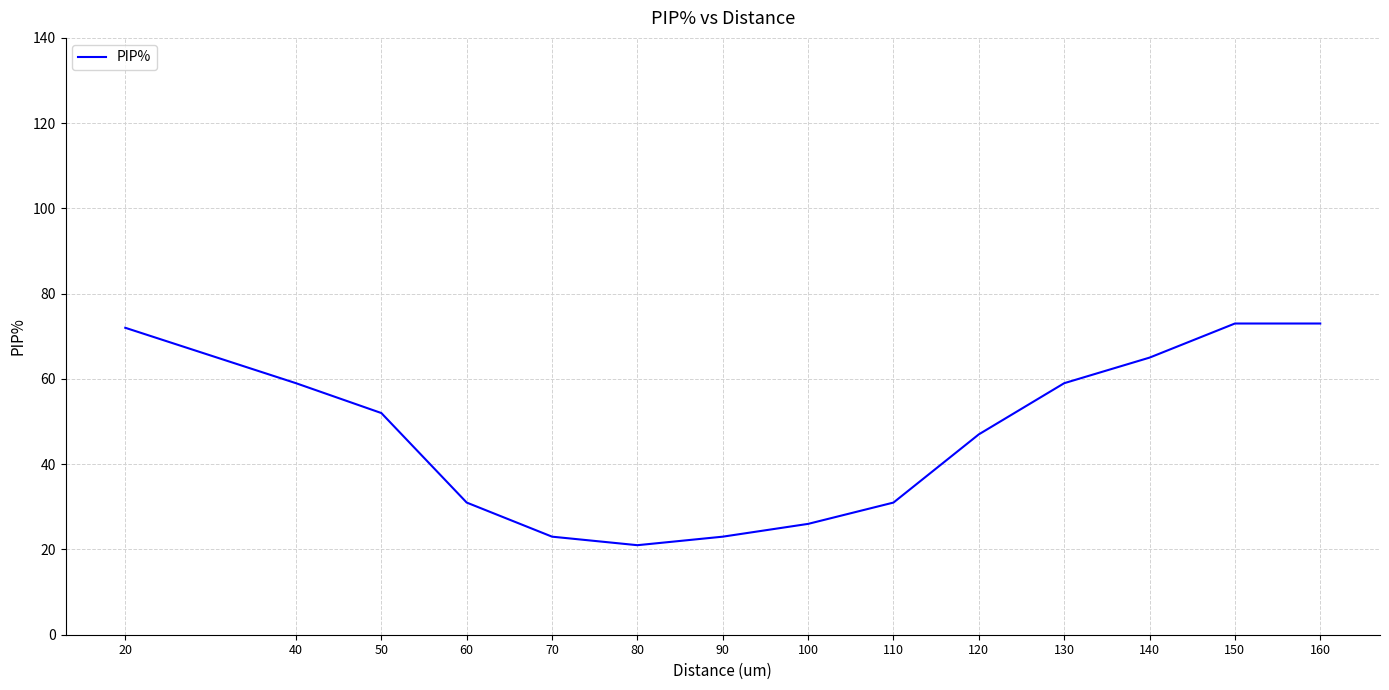

Where is the data nearest to the value 47?

120